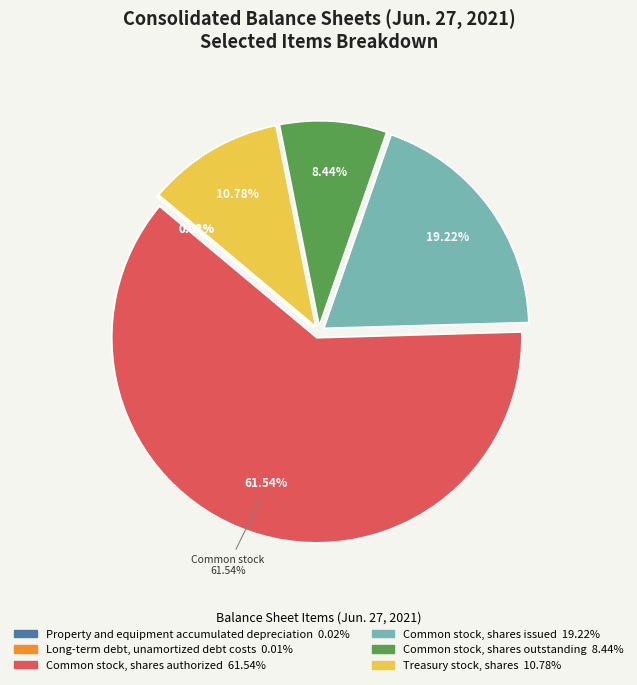

To the nearest percent, what percentage of the pie is Treasury stock, shares?

11%